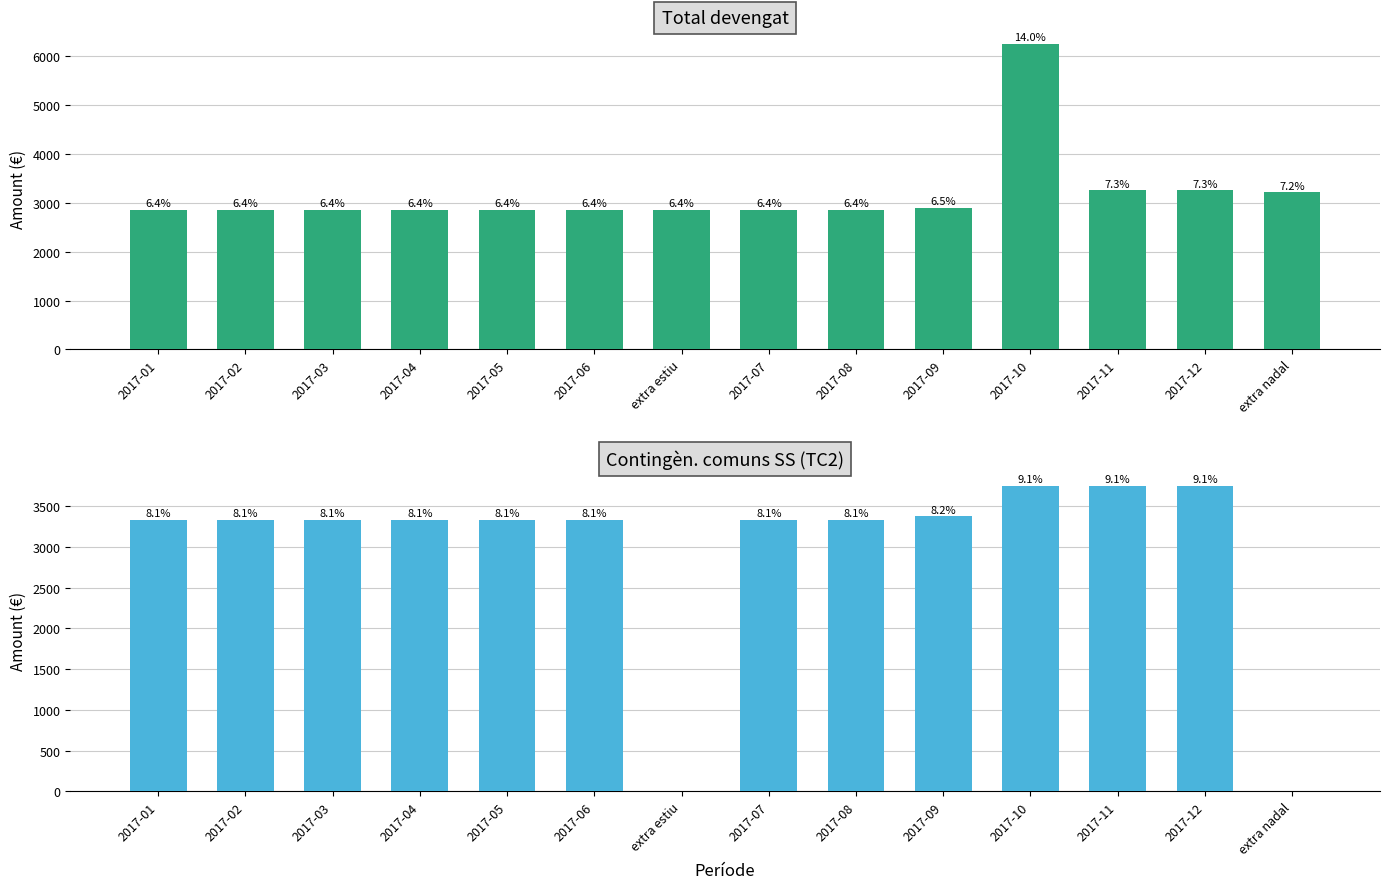

The Total devengat series shows 2857.1 at 2017-08. True or false?

True